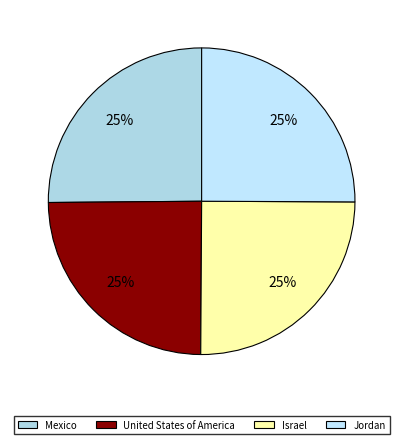

True or false: Jordan accounts for 31% of the total.

False